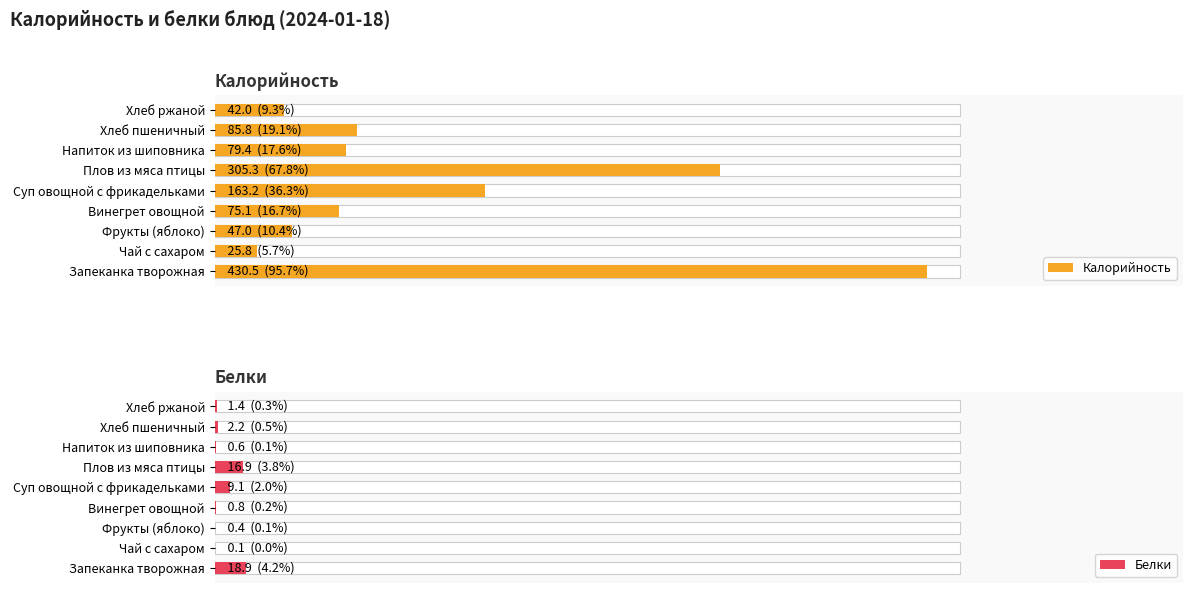

The value of Белки at Чай с сахаром is 0.0. True or false?

True